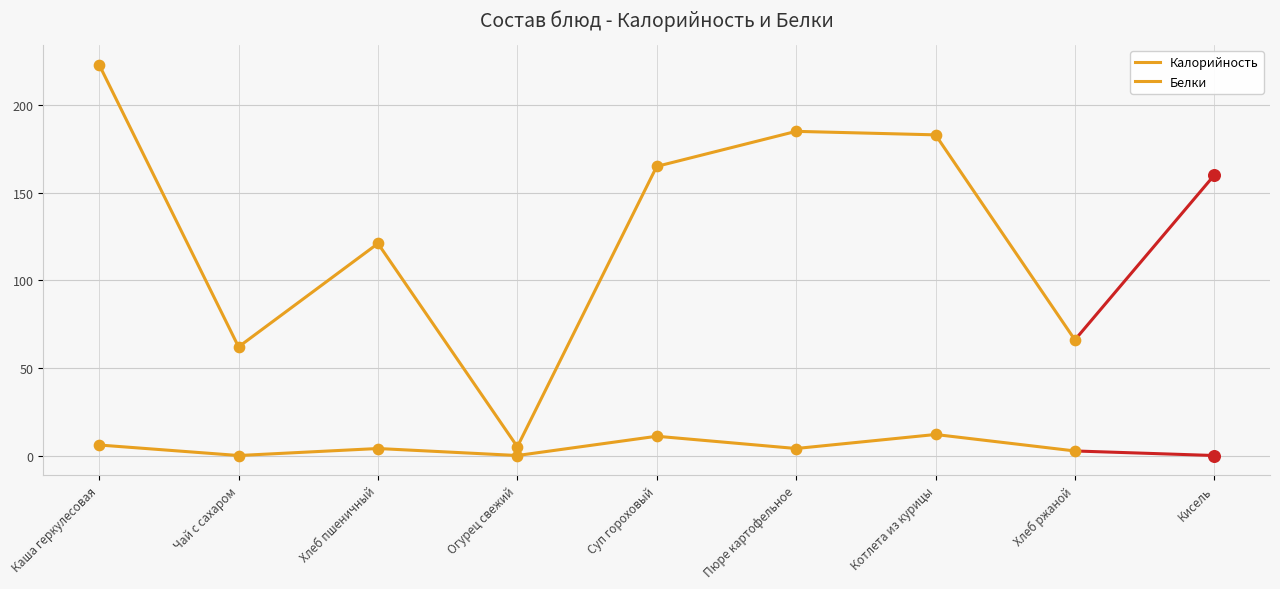

What is the total value across all series at Каша геркулесовая?

229.0